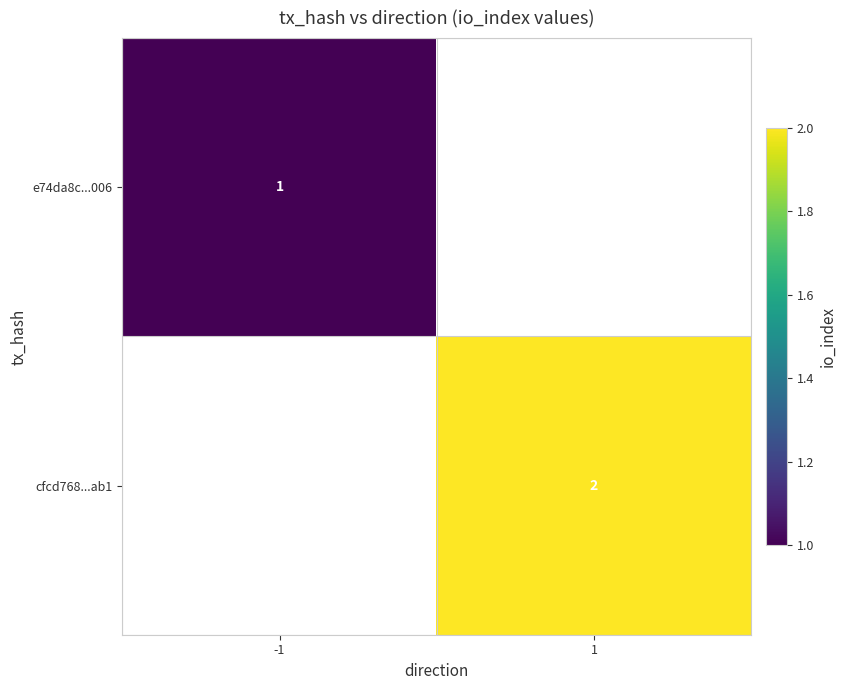

Is the value of cfcd768...ab1 at 1 greater than the value of e74da8c...006 at -1?

Yes